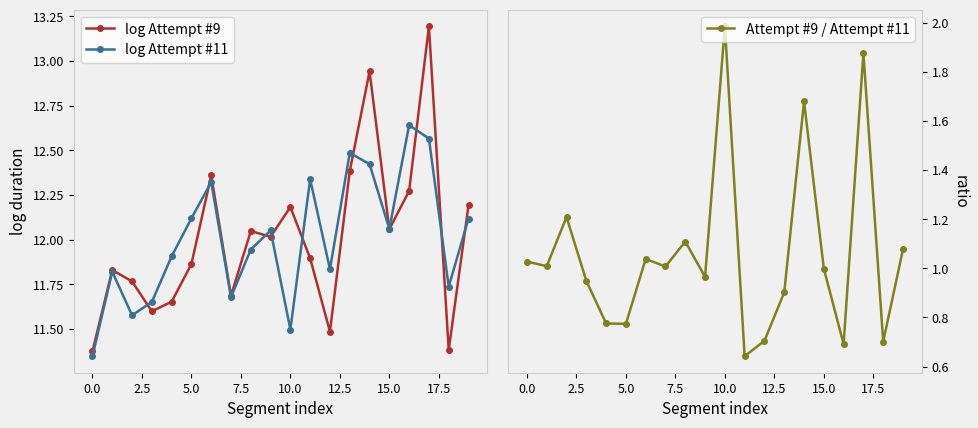

Is it true that Attempt #9 / Attempt #11 equals 2.0 at 10.0?

True